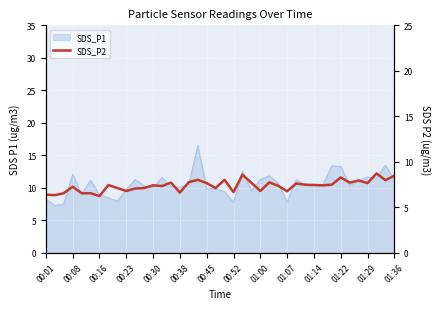

How many points are higher than both their immediate neighbors (excluding endpoints)?

12